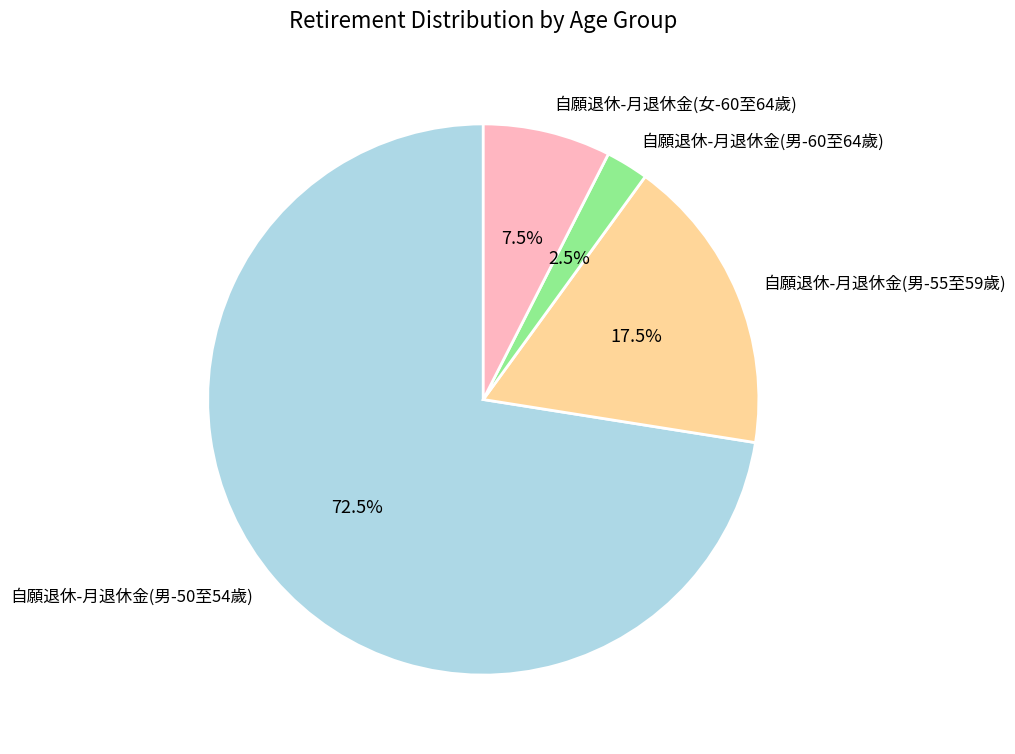

Which slice is the smallest?

自願退休-月退休金(男-60至64歲)